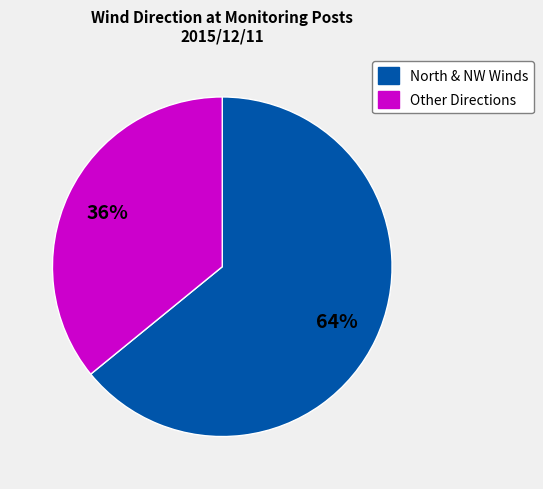

To the nearest percent, what is the difference between the largest and smallest slice percentages?

28%